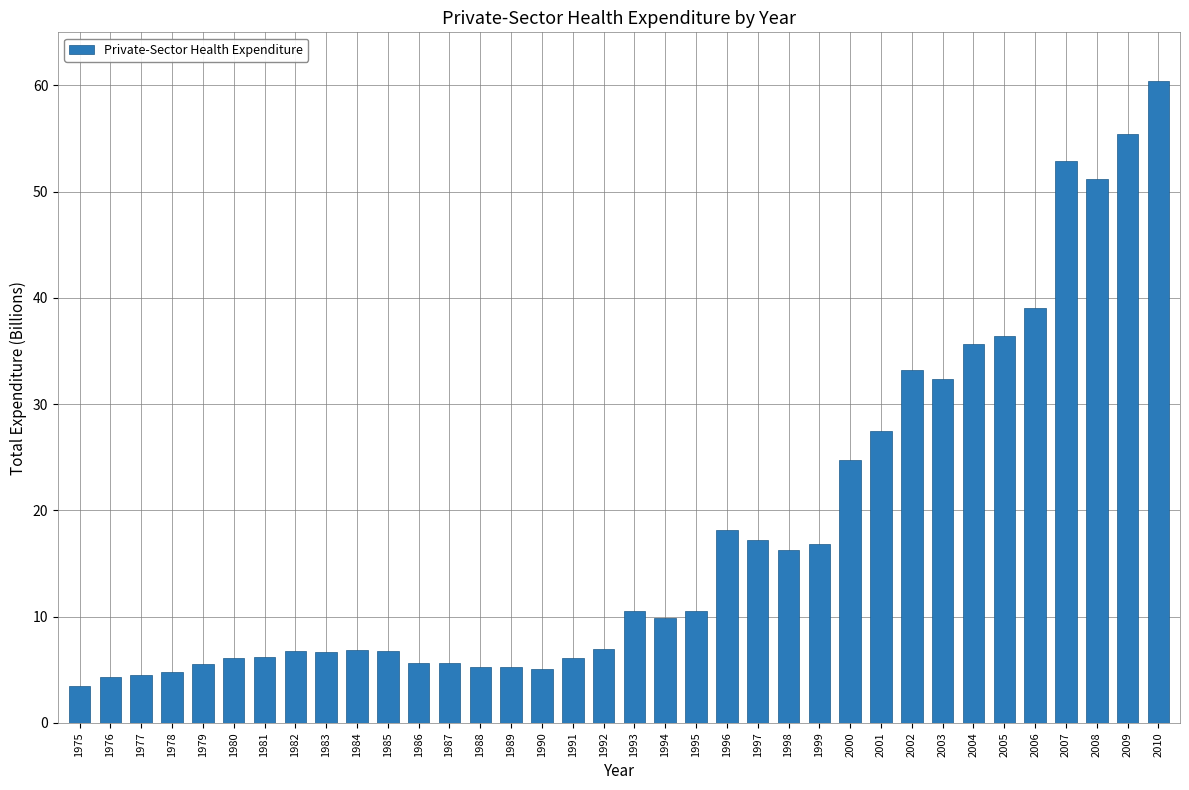

What is the value of the 7th bar from the left?

6.2